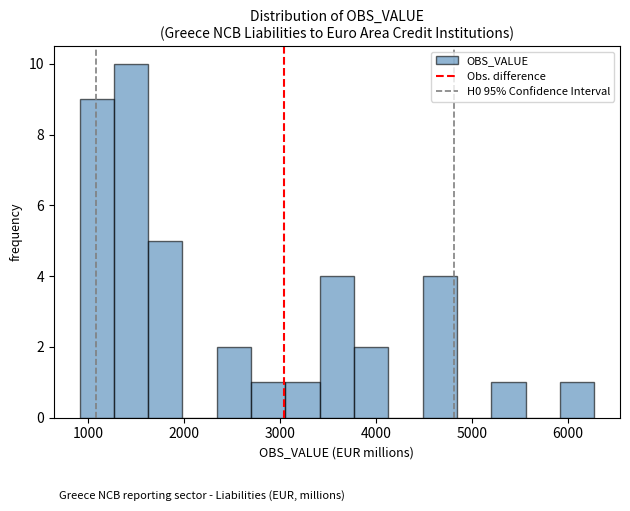

Read against the x-axis, roughly where is the centre of the tallest bar?

1400